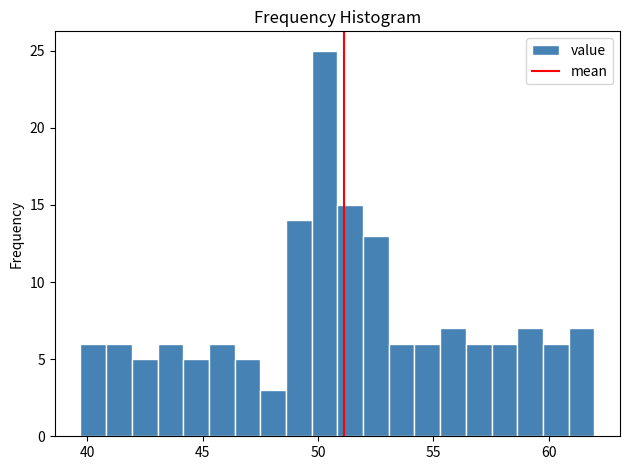

Read against the x-axis, roughly where is the centre of the tallest bar?

50.5